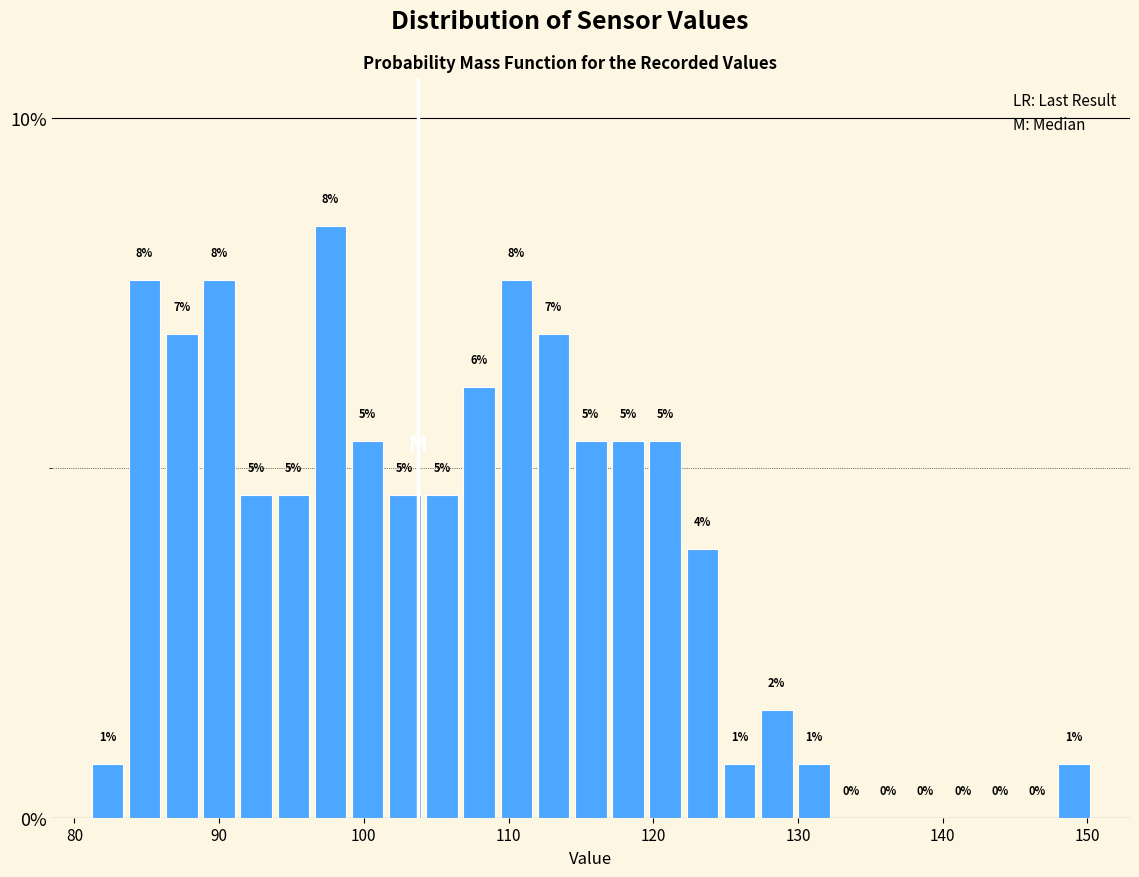

Around what value on the x-axis is the tallest bar? Give the approximate position of its centre, as read against the axis.

98